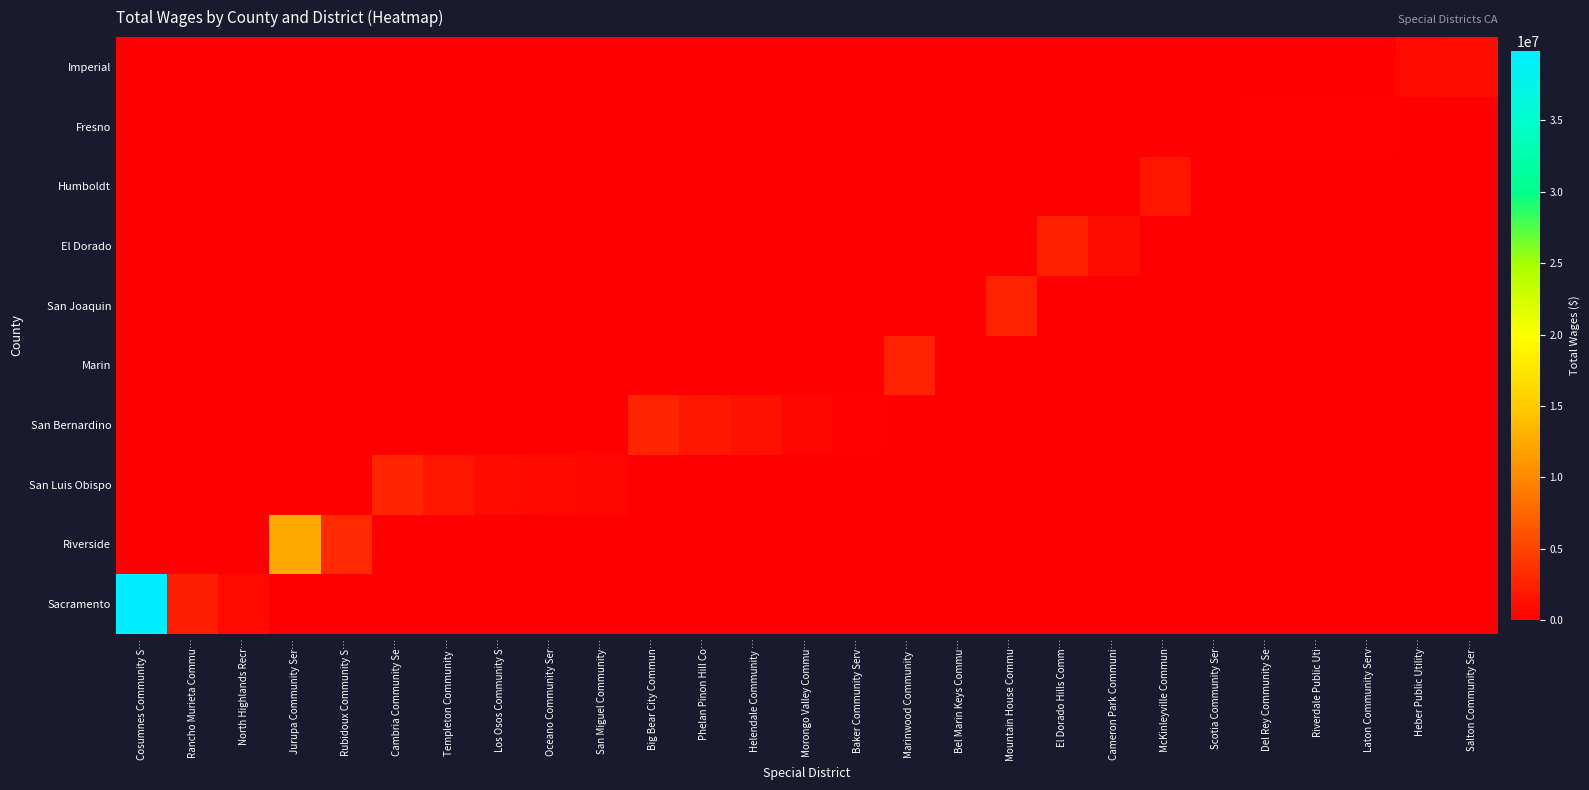

At which category is the sum across all series the highest?

Cosumnes Community S…